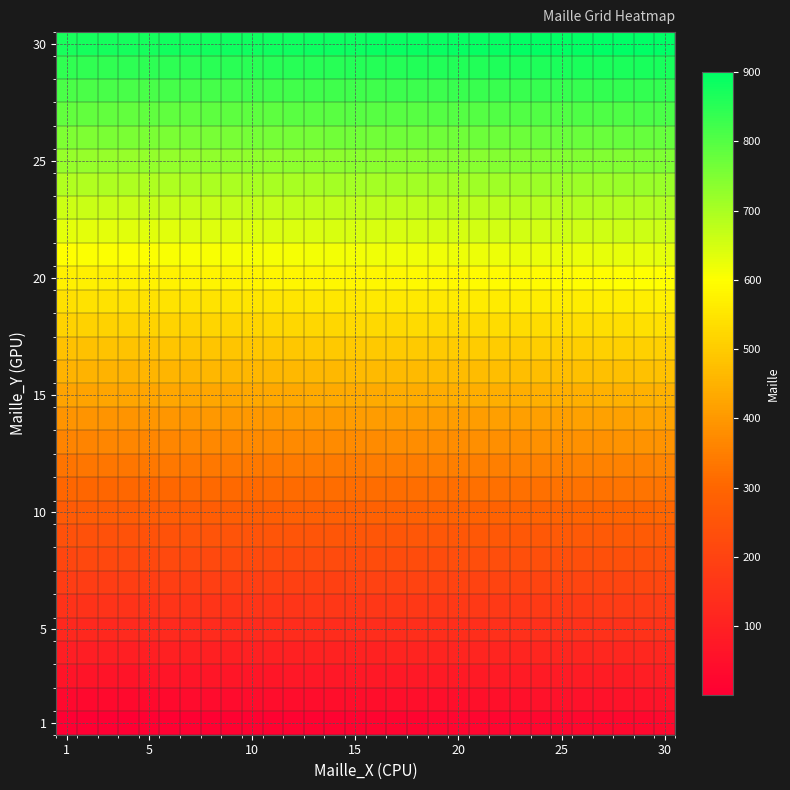

At how many categories does at least one series exceed 826?

30